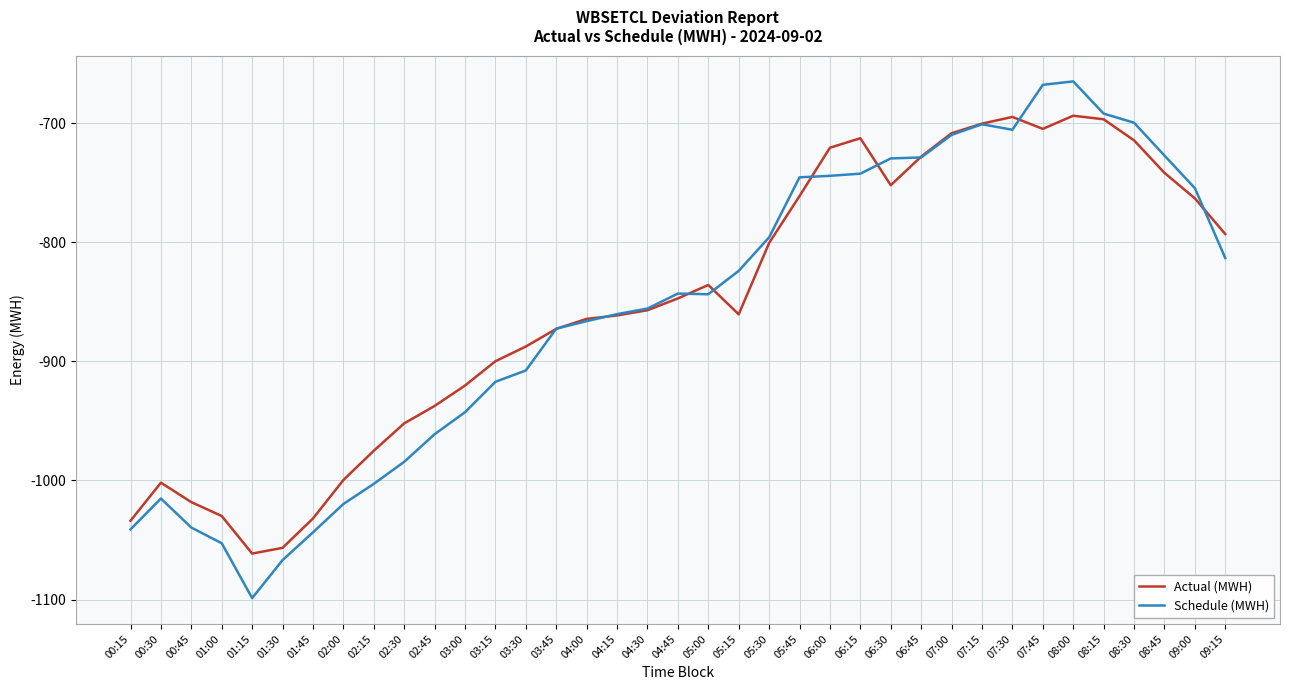

What is the difference between the highest and lowest values at 00:15?

7.3